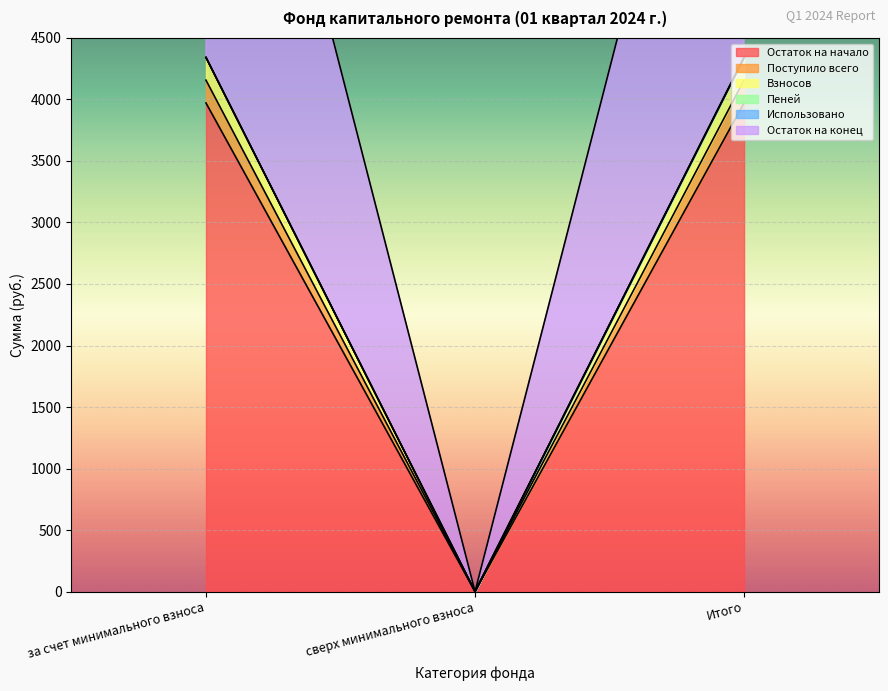

Rank the series at сверх минимального взноса from highest to lowest value.

Остаток на начало, Поступило всего, Взносов, Пеней, Остаток на конец